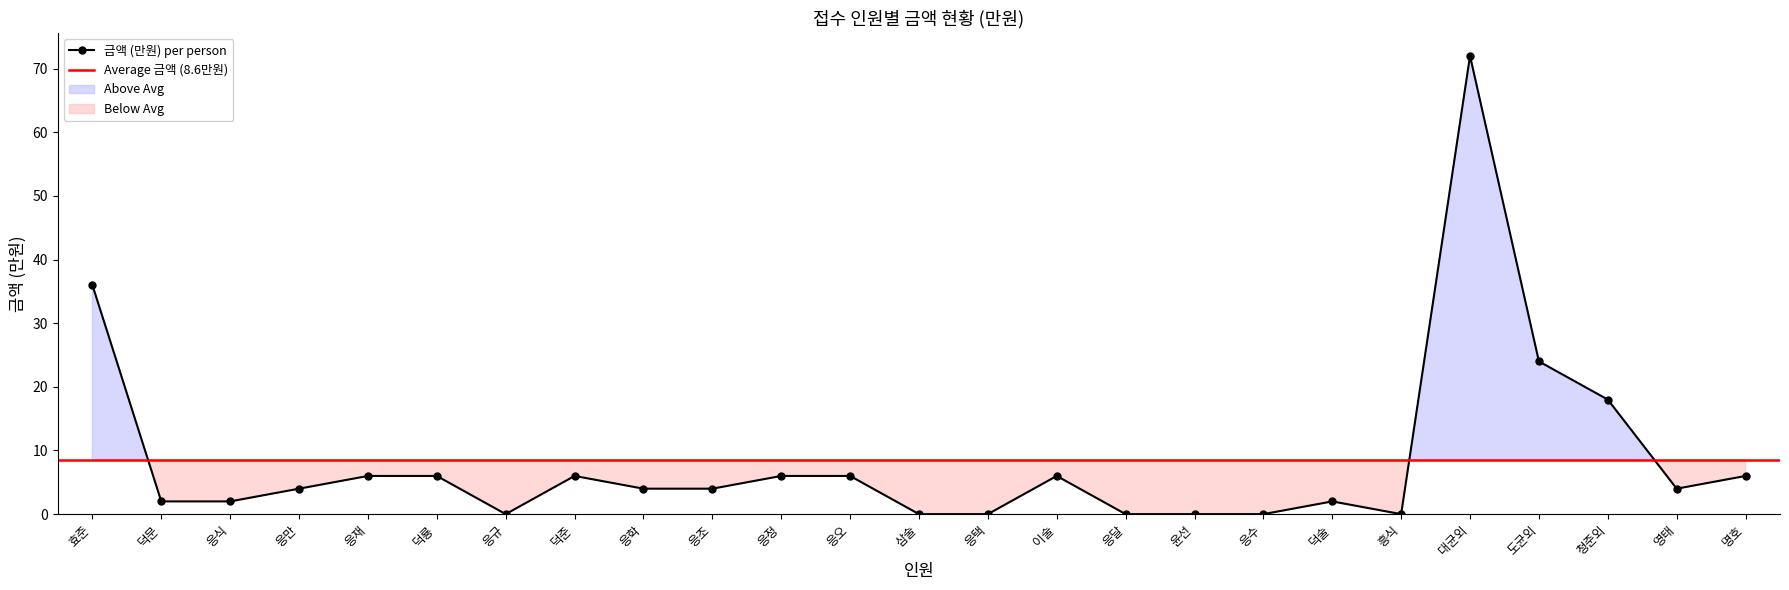

What is the change in value from 응택 to 대균외?

+72